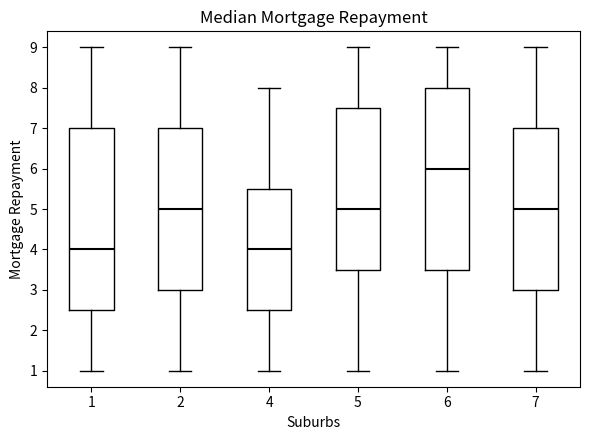

Which box's median line is the highest?

6